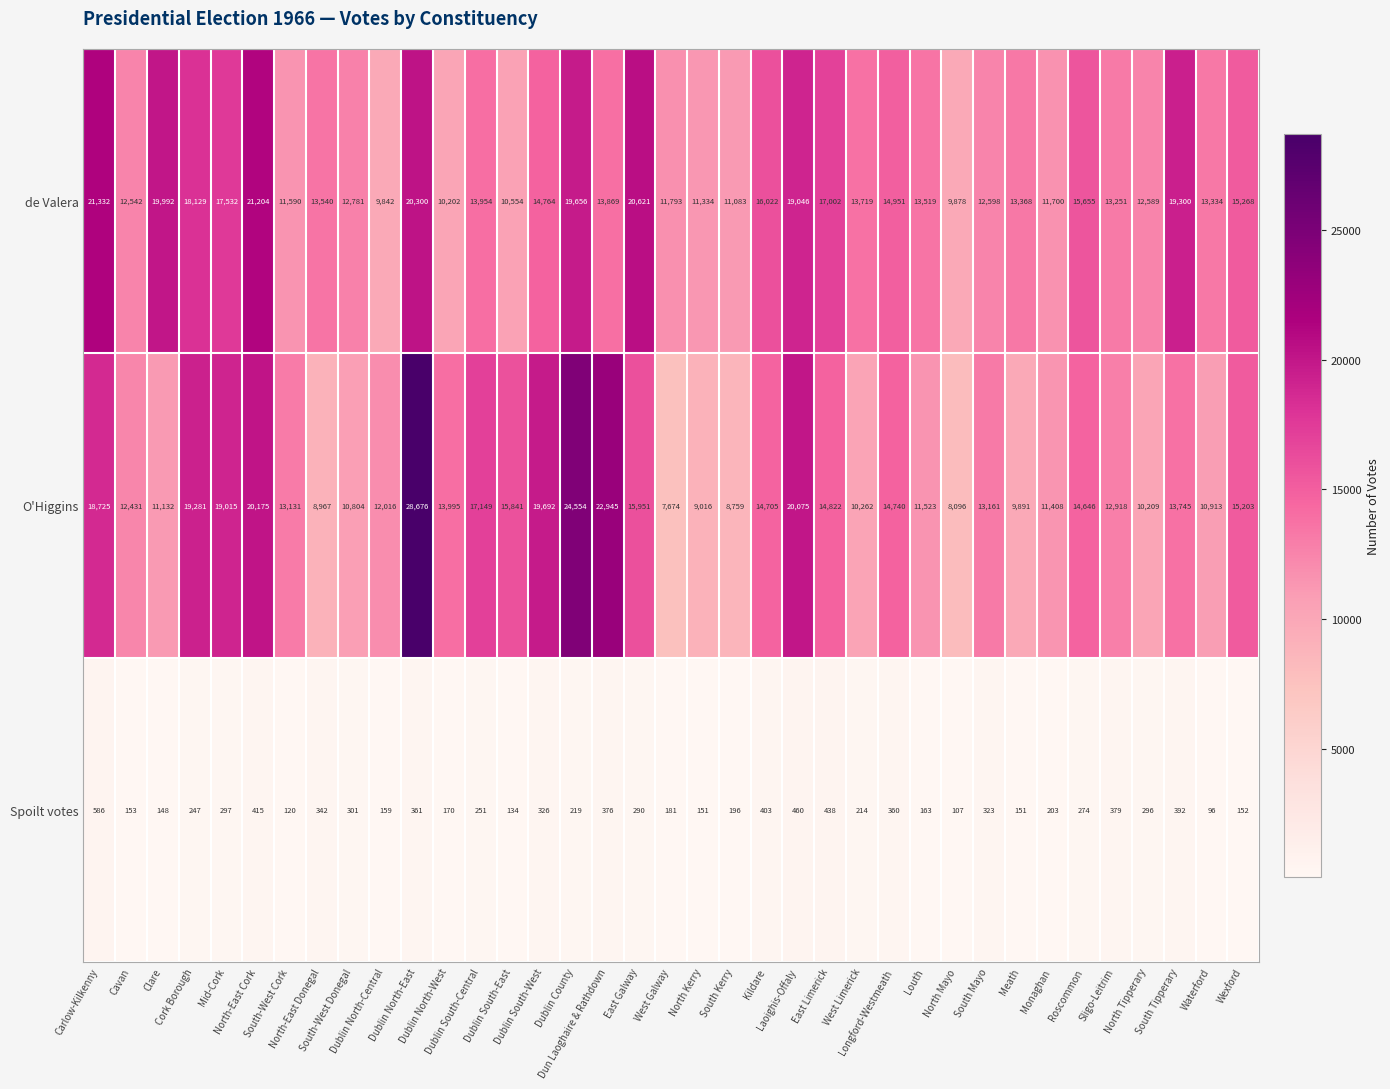

Count the number of categories in the chart.

37